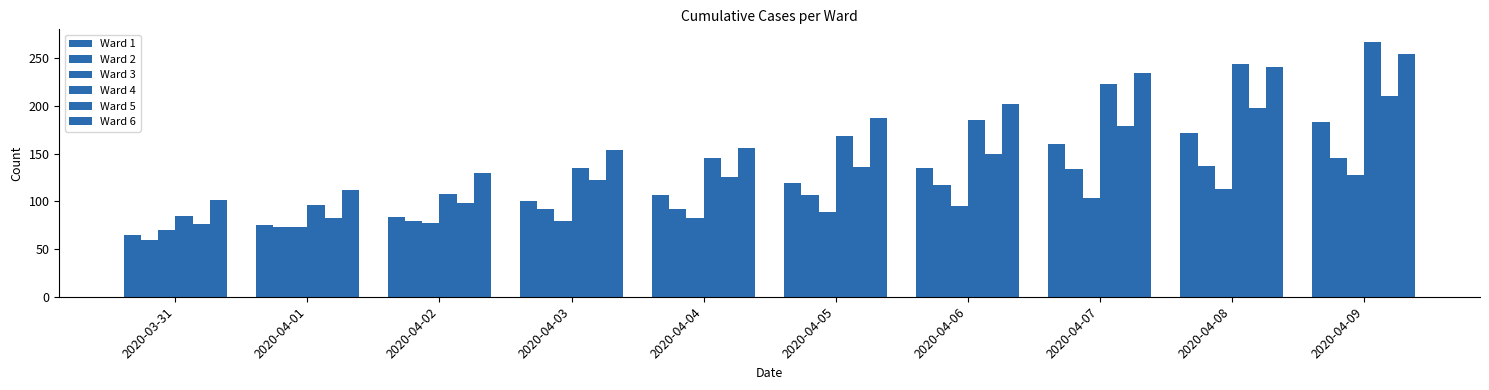

How many data points does each series have?

10